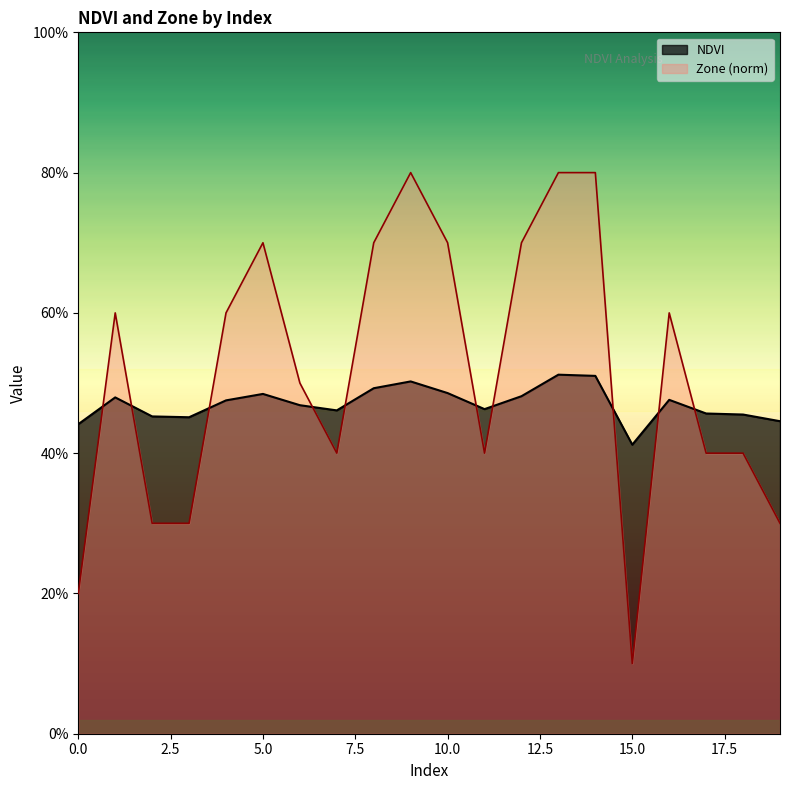

Reading right to left, transcribe all the data shown in this chart.

NDVI: 0.4	0.5	0.5	0.5	0.4	0.5	0.5	0.5	0.5	0.5	0.5	0.5	0.5	0.5	0.5	0.5	0.5	0.5	0.5	0.4
Zone: 0.3	0.4	0.4	0.6	0.1	0.8	0.8	0.7	0.4	0.7	0.8	0.7	0.4	0.5	0.7	0.6	0.3	0.3	0.6	0.2